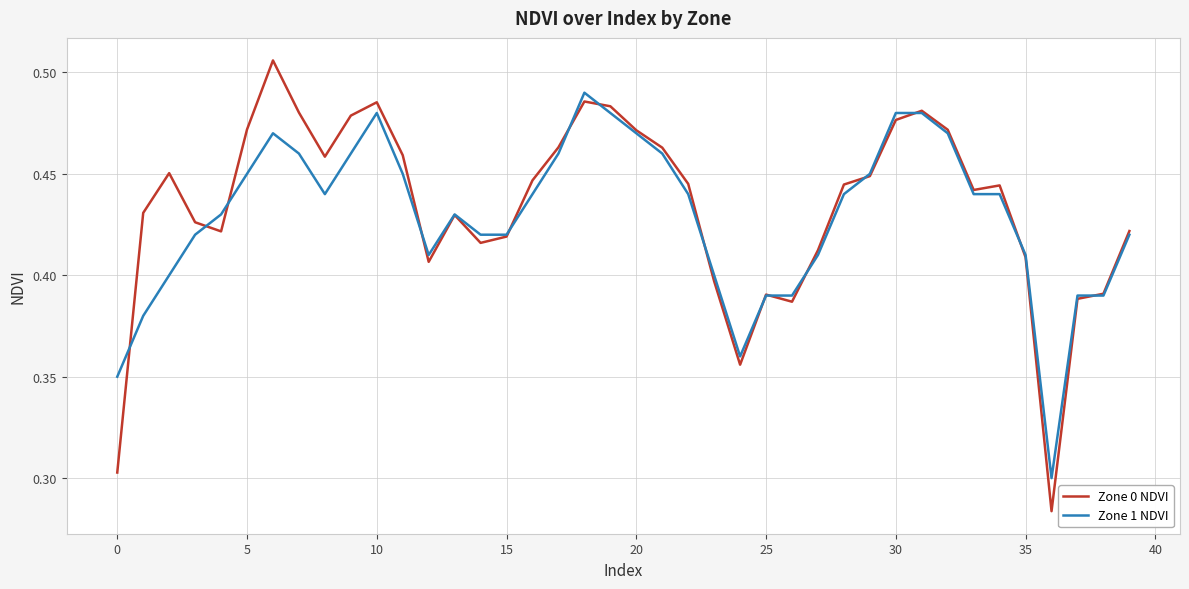

In Zone 0 NDVI, how many points are lower than both neighbors (excluding endpoints)?

8